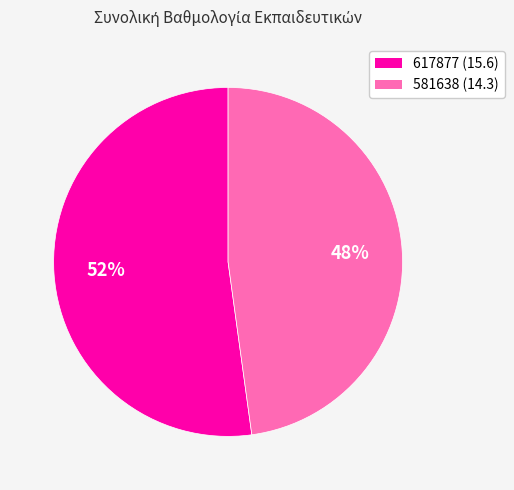

Count the number of slices in the pie.

2